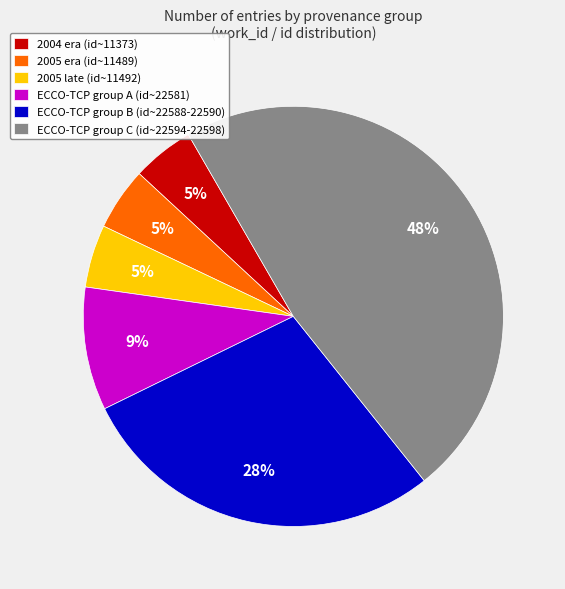

To the nearest percent, what is the difference between the 2005 late (id~11492) and ECCO-TCP group C (id~22594-22598) slice percentages?

43%